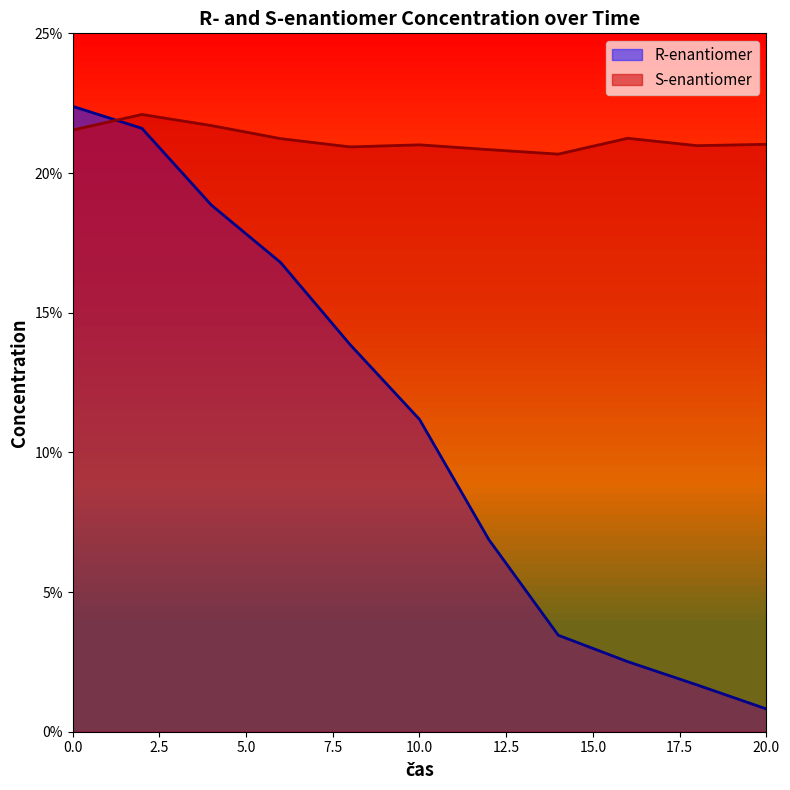

What value does the S-enantiomer series have at 8?

0.2